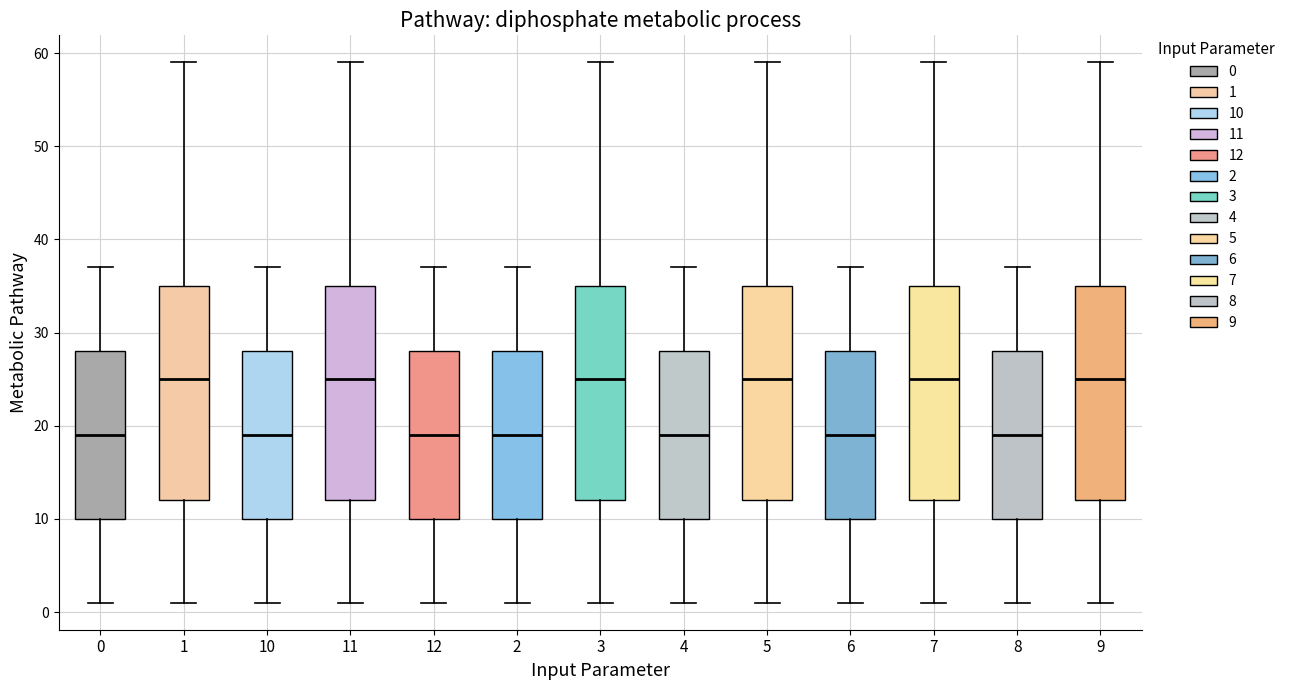

Reading left to right, read every box against the y-axis: the position of its median line, the range the box covers, and the ends of its whiskers. The values are not printed on the chart, so give them approximately, as read against the axis.

0: median 19, box 10 to 28, whiskers 1 to 37
1: median 25, box 12 to 35, whiskers 1 to 59
10: median 19, box 10 to 28, whiskers 1 to 37
11: median 25, box 12 to 35, whiskers 1 to 59
12: median 19, box 10 to 28, whiskers 1 to 37
2: median 19, box 10 to 28, whiskers 1 to 37
3: median 25, box 12 to 35, whiskers 1 to 59
4: median 19, box 10 to 28, whiskers 1 to 37
5: median 25, box 12 to 35, whiskers 1 to 59
6: median 19, box 10 to 28, whiskers 1 to 37
7: median 25, box 12 to 35, whiskers 1 to 59
8: median 19, box 10 to 28, whiskers 1 to 37
9: median 25, box 12 to 35, whiskers 1 to 59